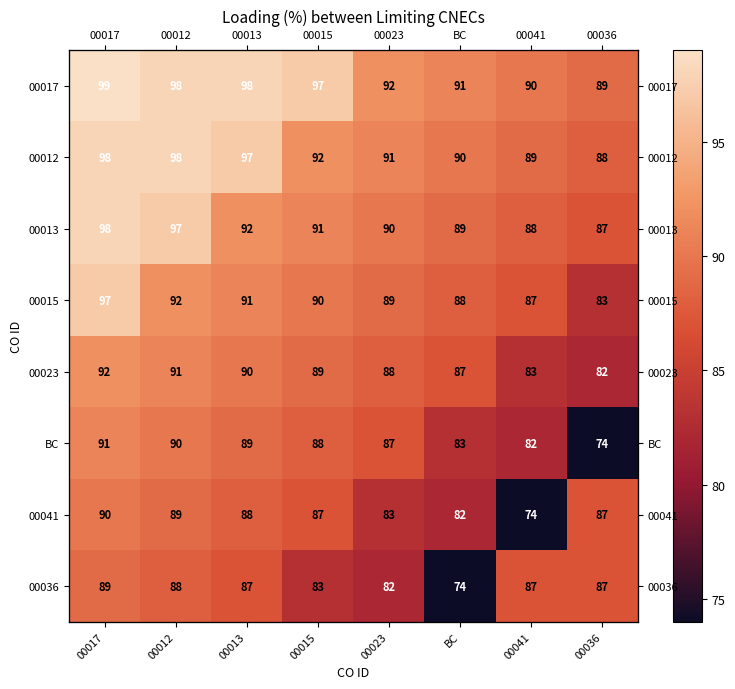

Rank the categories by 00015 value from highest to lowest.

00017, 00012, 00013, 00015, 00023, BC, 00041, 00036